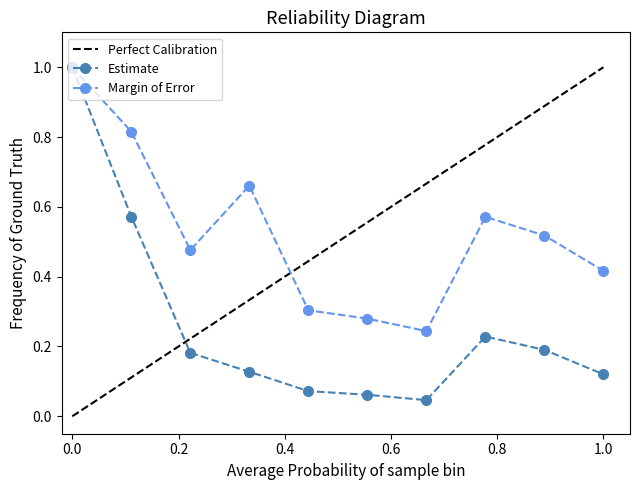

At how many categories does at least one series exceed 0?

10